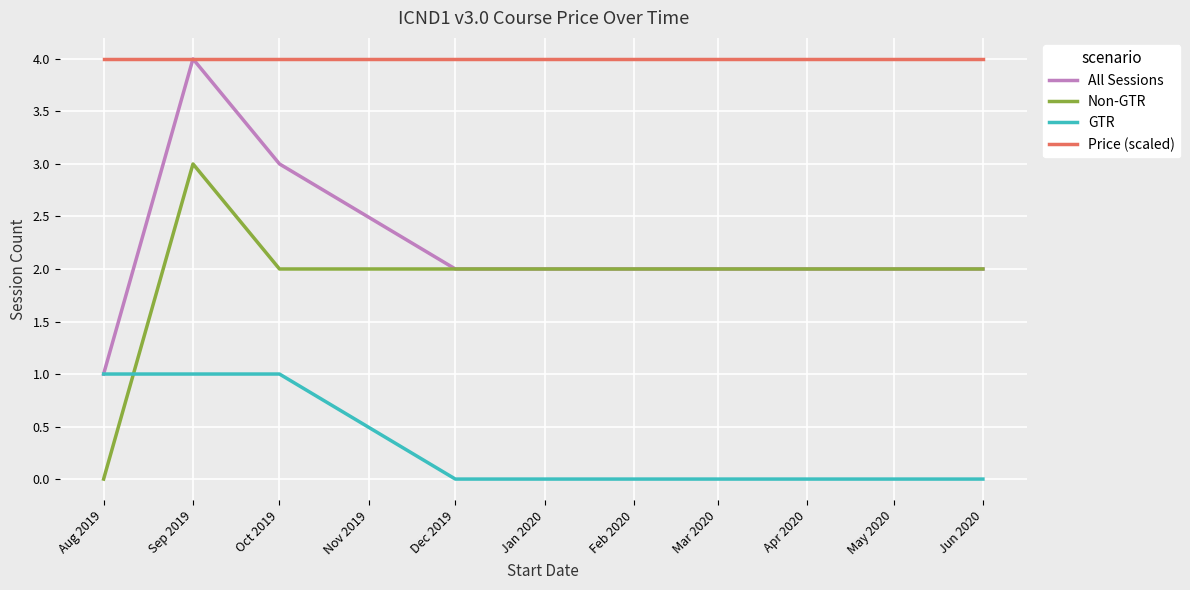

True or false: GTR has a value of 0 at Dec 2019.

True